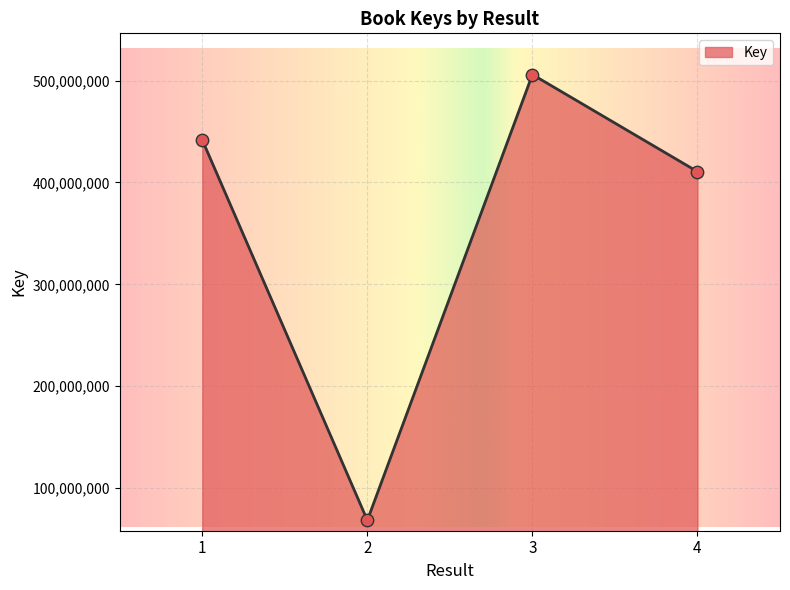

Approximately how many times larger is the value at 3 compared to 2?

7.4